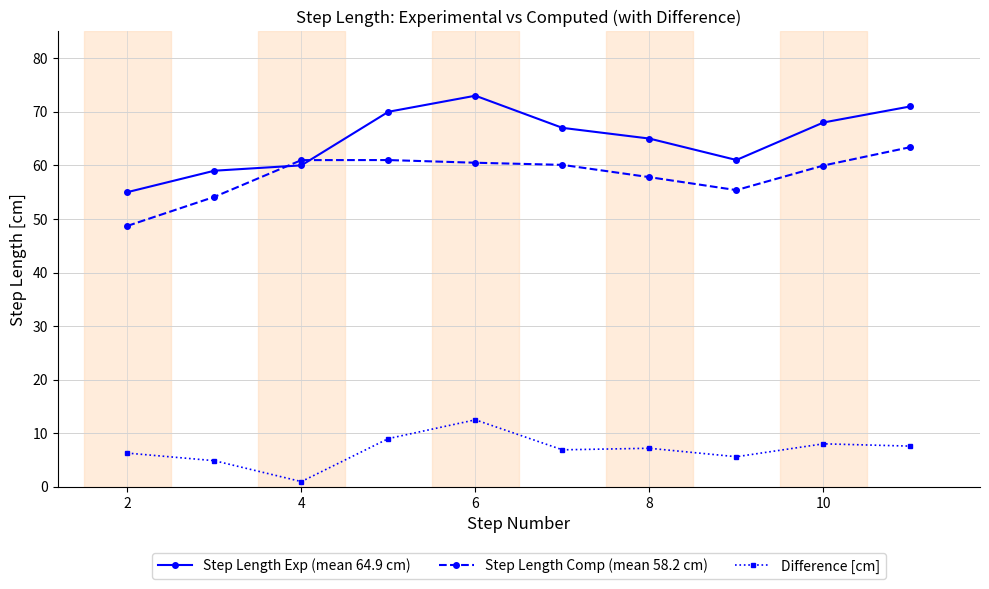

In Difference [cm], how many points are lower than both neighbors (excluding endpoints)?

3